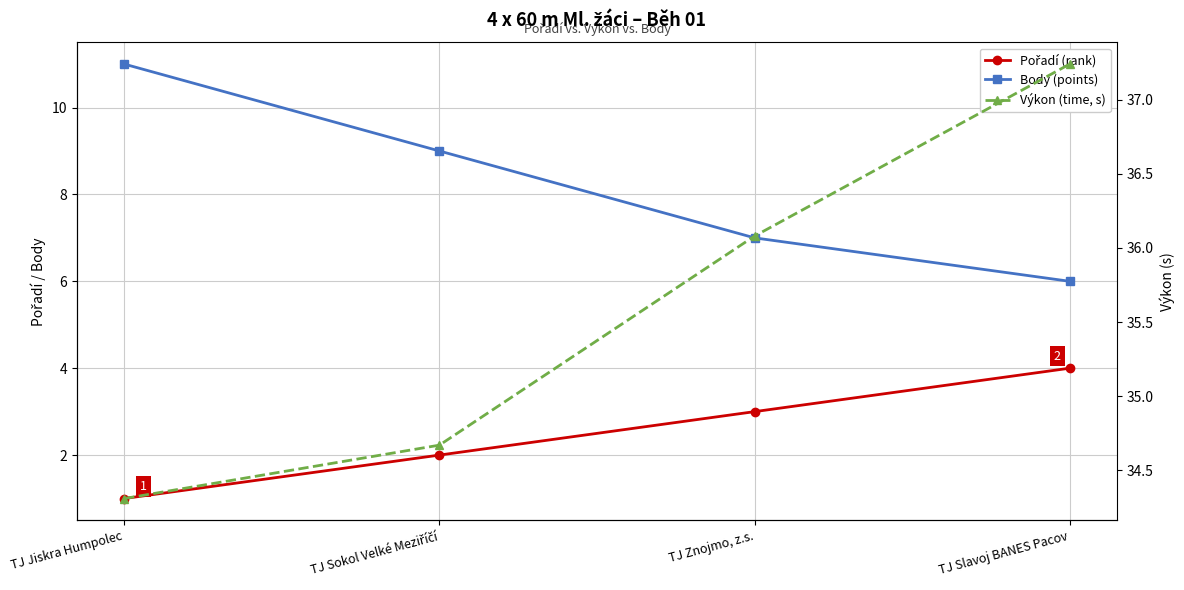

True or false: Body (points) and Výkon (time, s) cross at least once.

False